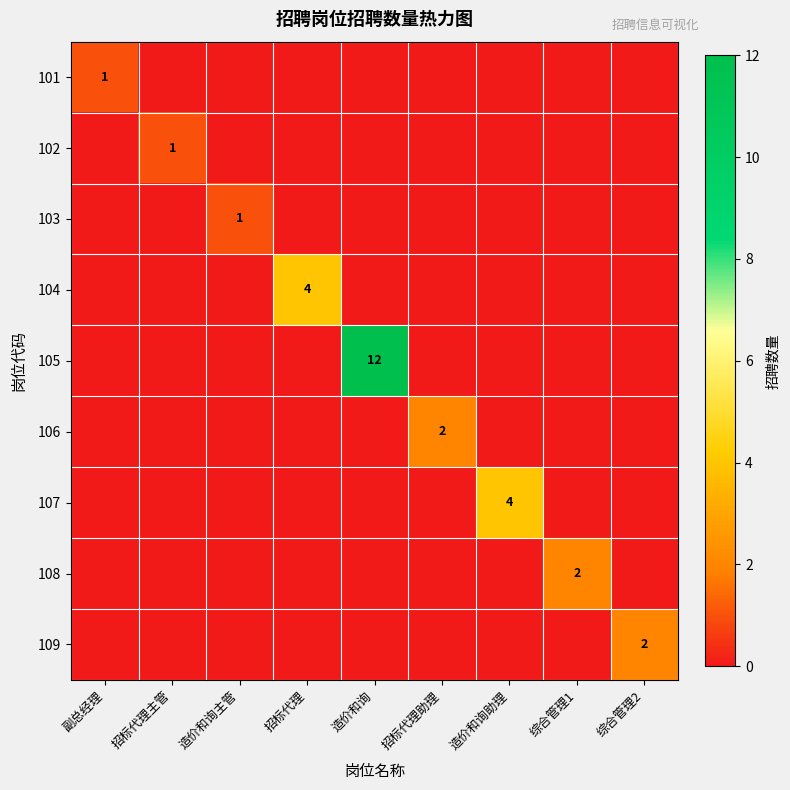

Is the value of 101 at 副总经理 greater than the value of 102 at 造价和询助理?

Yes